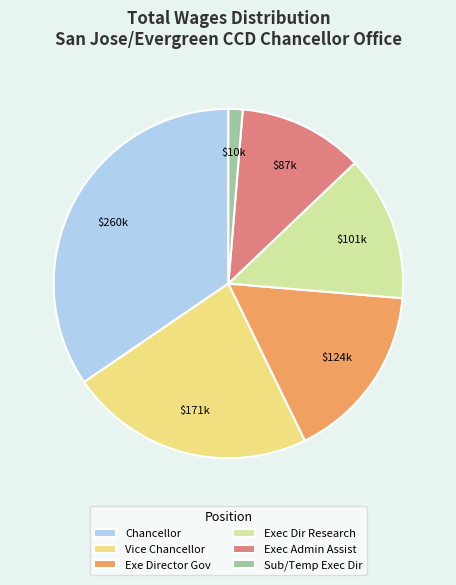

How many segments does this pie chart have?

6